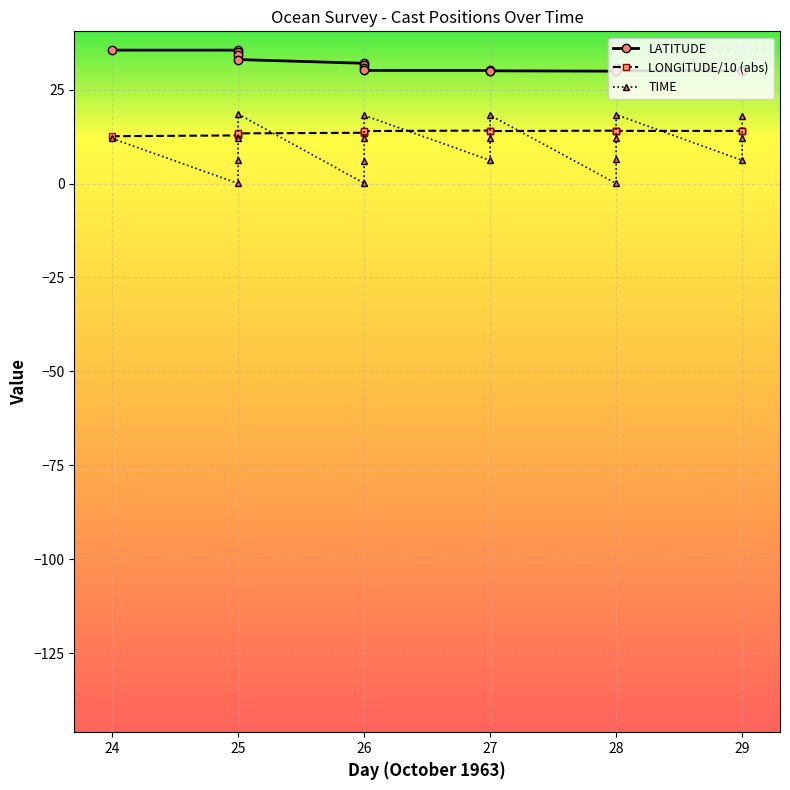

The TIME series shows 12.0 at 29. True or false?

True